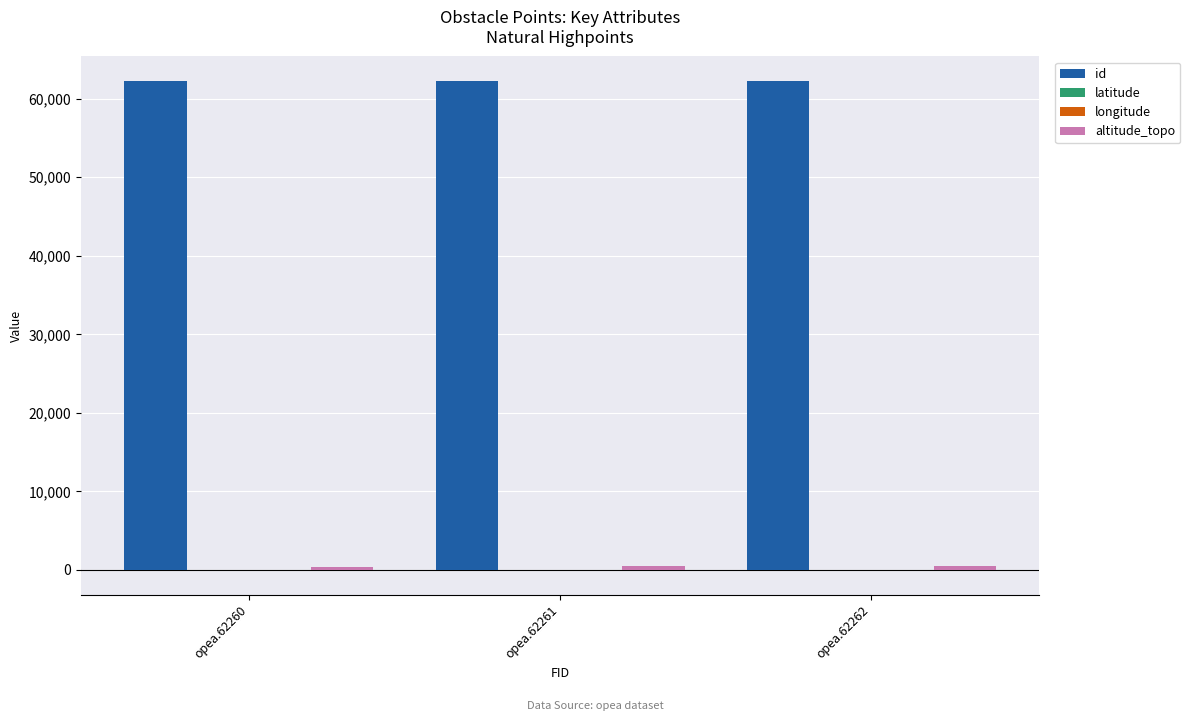

Is it true that id equals 62261.0 at opea.62261?

True